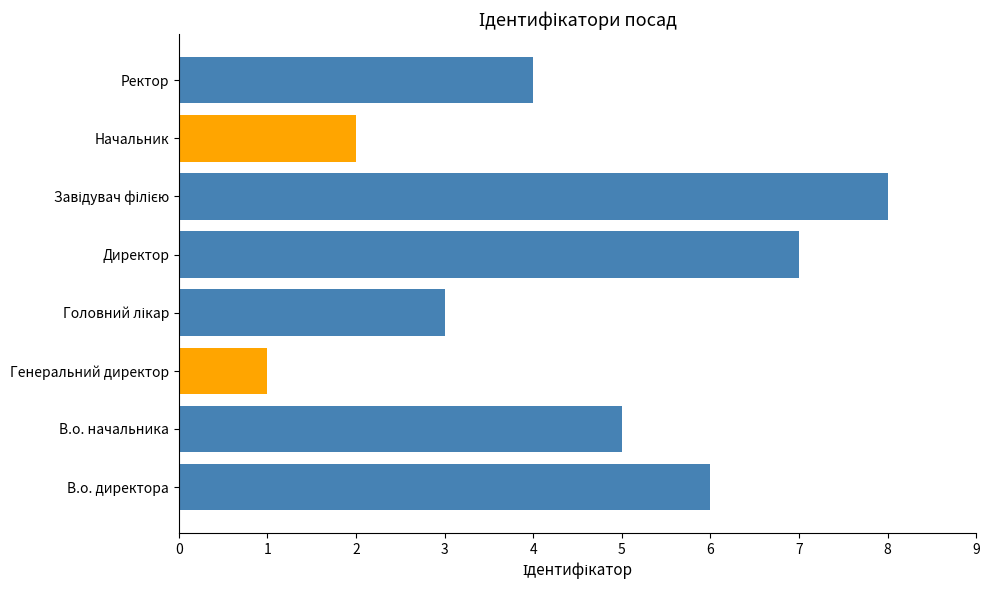

The value at Генеральний директор is 1. True or false?

True